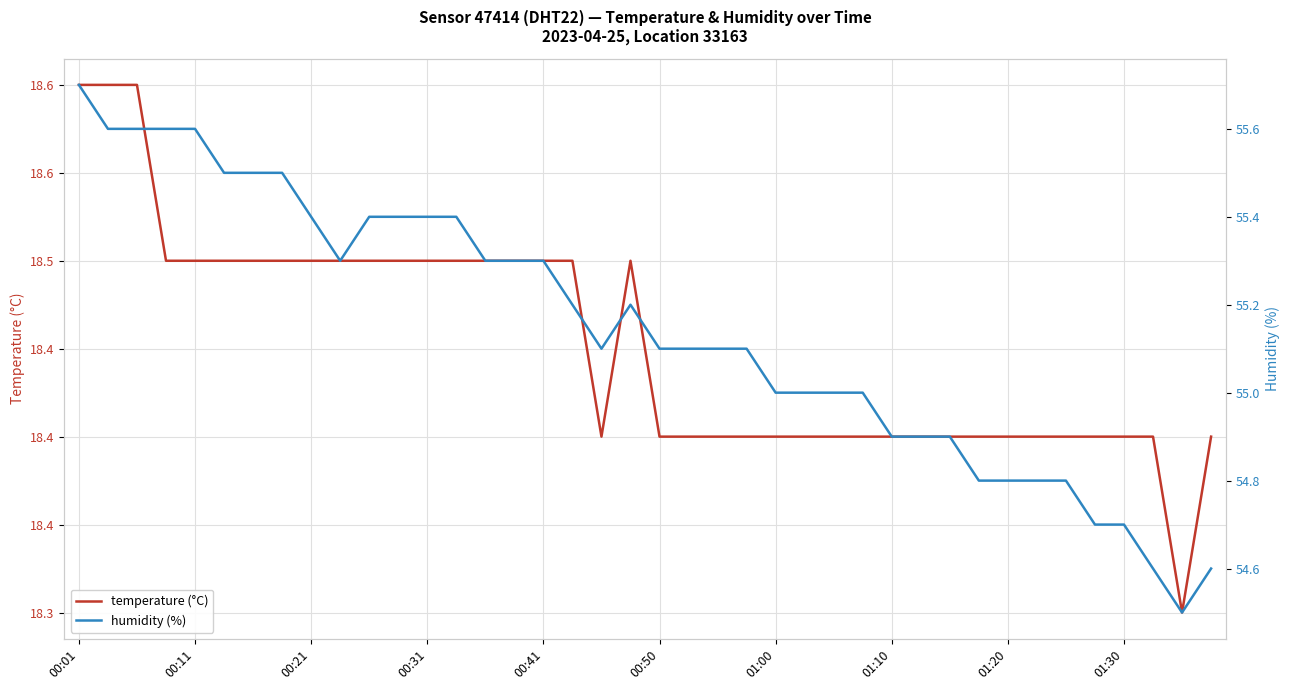

List the series in order of their overall mean, lowest first.

temperature (°C), humidity (%)